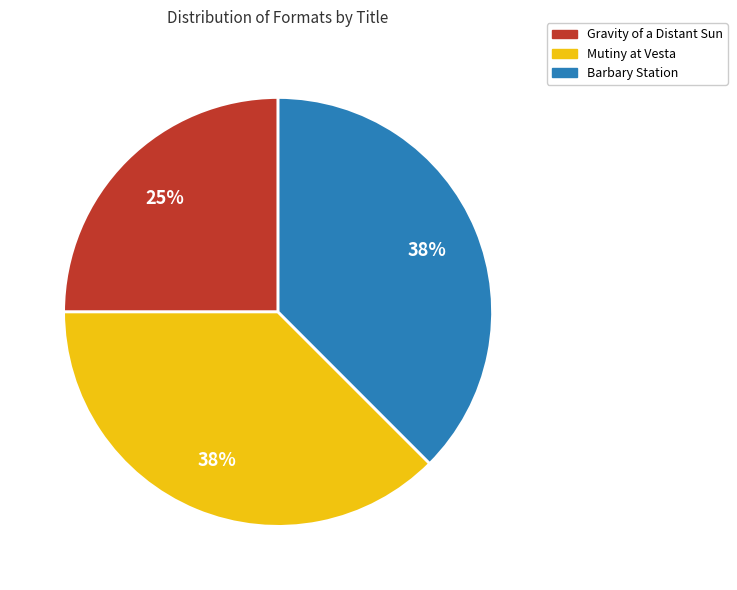

Combined, do Gravity of a Distant Sun and Mutiny at Vesta account for over 50%?

Yes